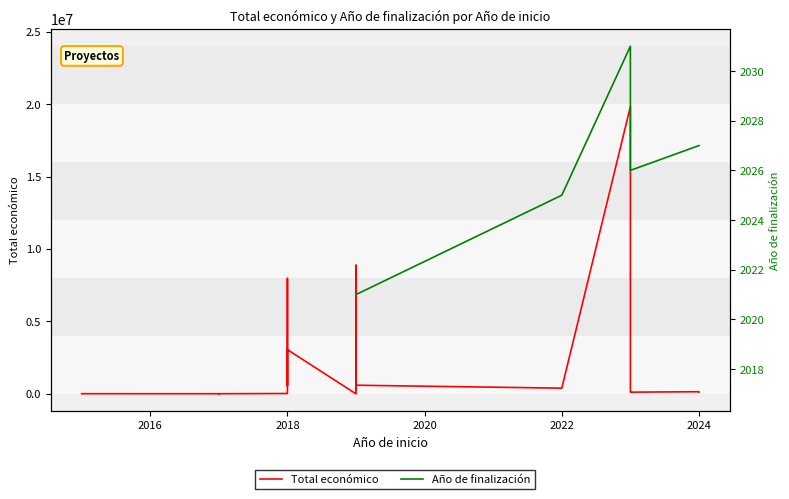

What is the maximum value for Año de finalización?

2031.0